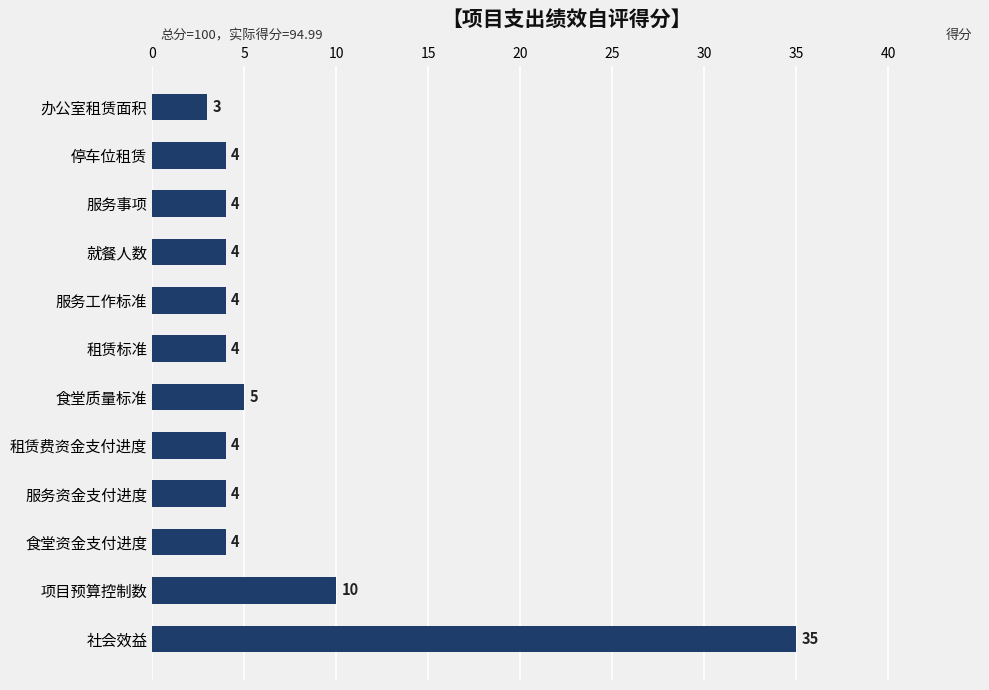

What is the maximum value shown in the chart?

35